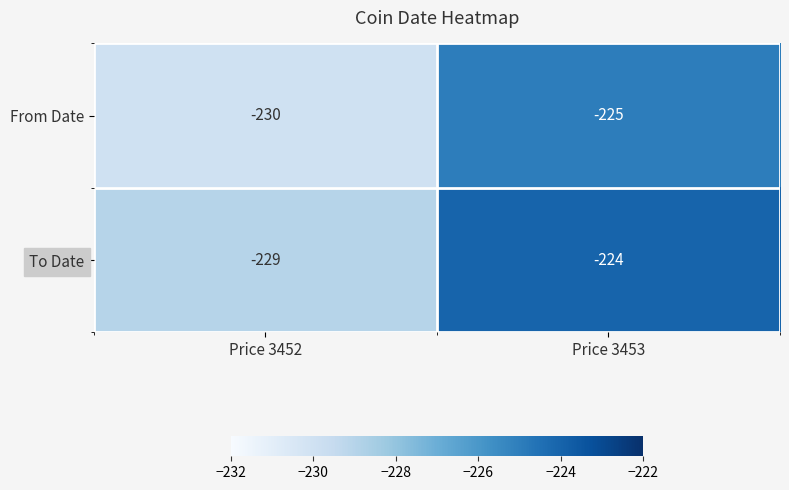

Where is From Date nearest to the value -227?

Price 3453